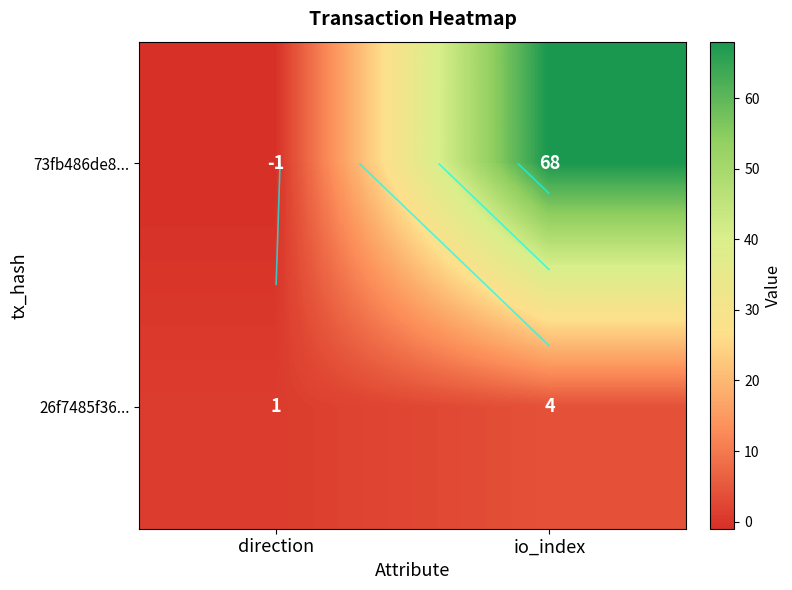

The value of 73fb486de8... at direction is -1. True or false?

False